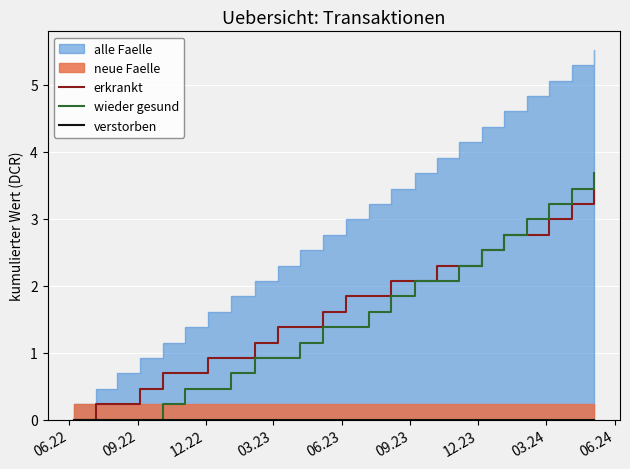

What is the maximum value for erkrankt?

3.5